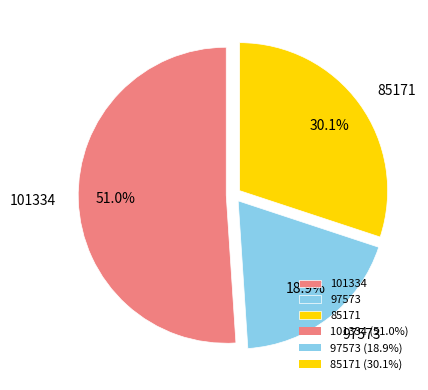

Approximately how many times larger is the value at 85171 compared to 97573?

1.6